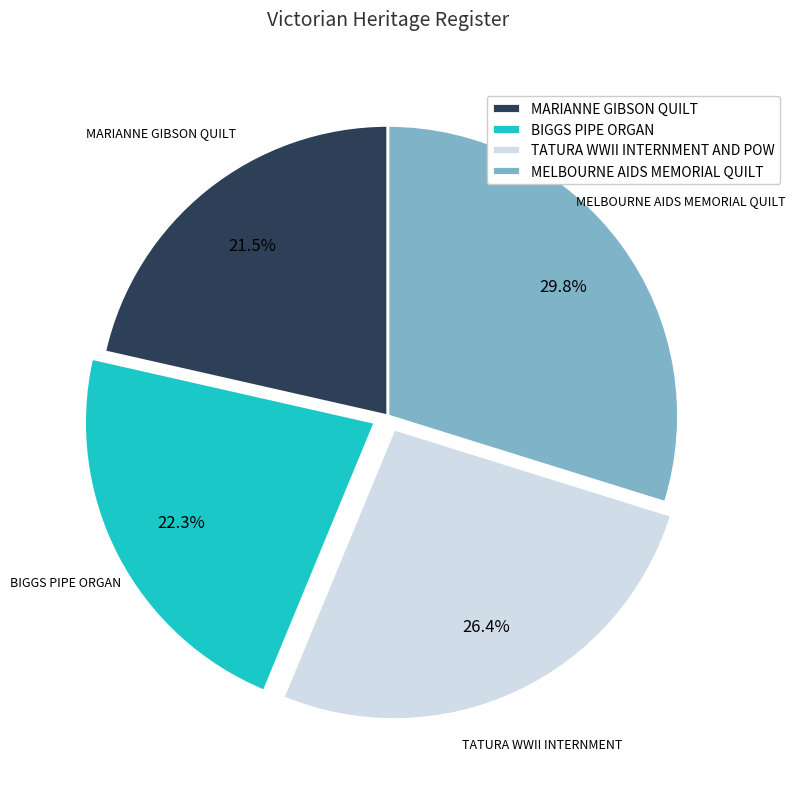

Does any single category account for the majority?

No